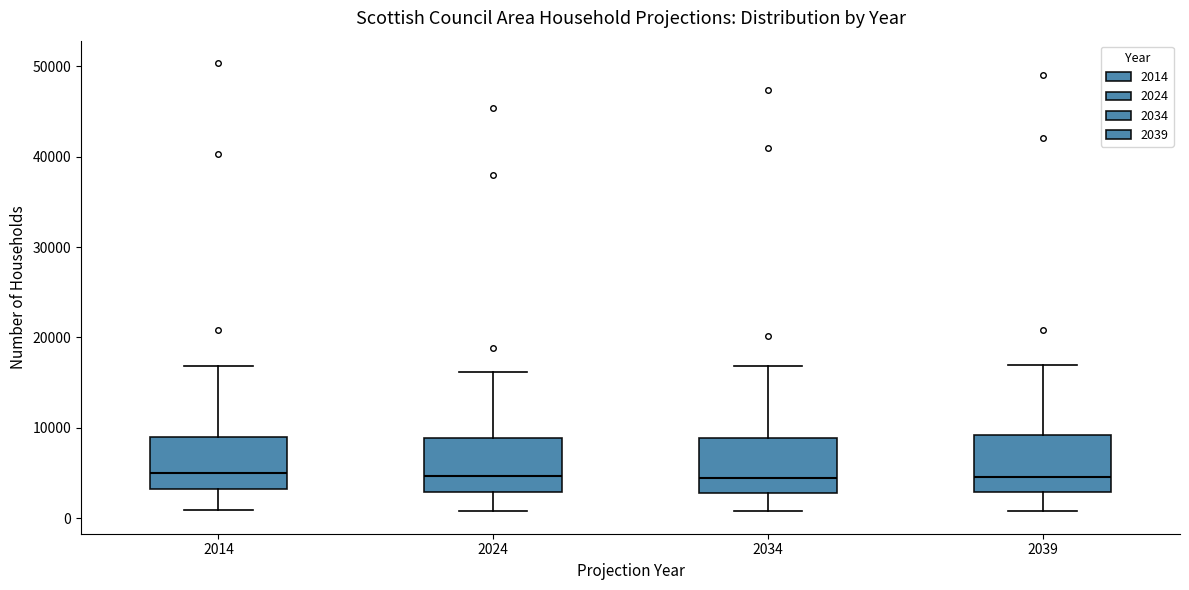

Reading left to right, read every box against the y-axis: the position of its median line, the range the box covers, and the ends of its whiskers. The values are not printed on the chart, so give them approximately, as read against the axis.

2014: median 5000, box 3000 to 9000, whiskers 1000 to 17000
2024: median 5000, box 3000 to 9000, whiskers 1000 to 16000
2034: median 4000, box 3000 to 9000, whiskers 1000 to 17000
2039: median 5000, box 3000 to 9000, whiskers 1000 to 17000